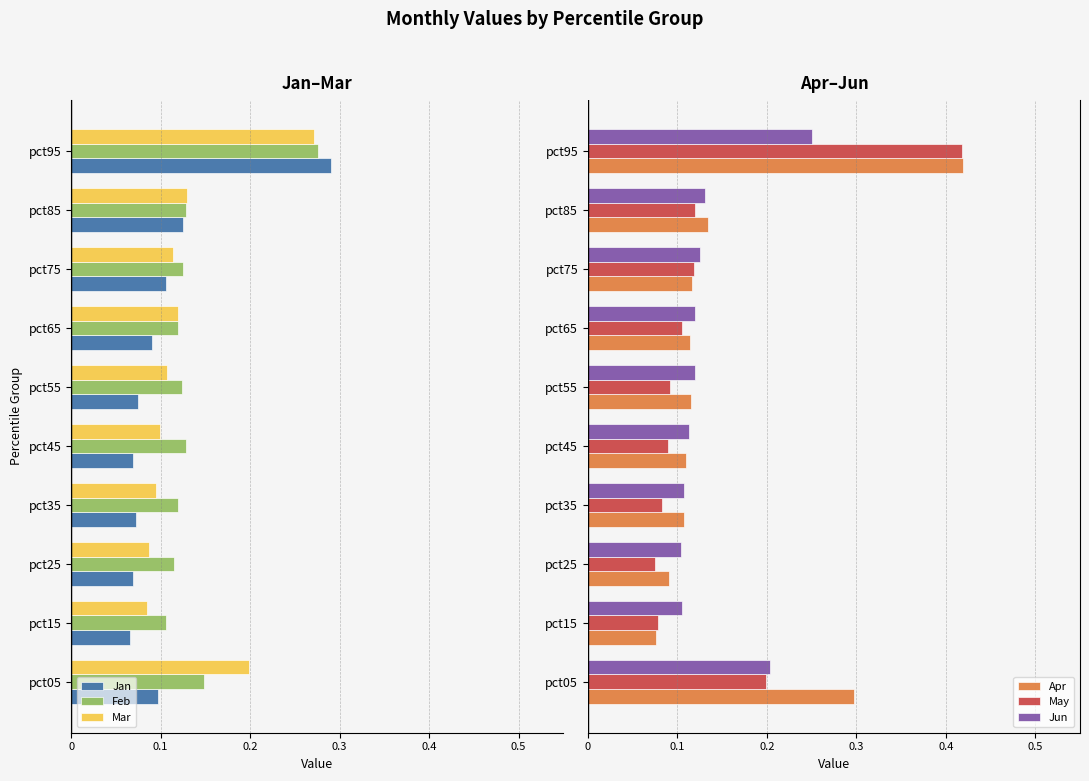

The value of Apr at pct75 is 0.0. True or false?

False